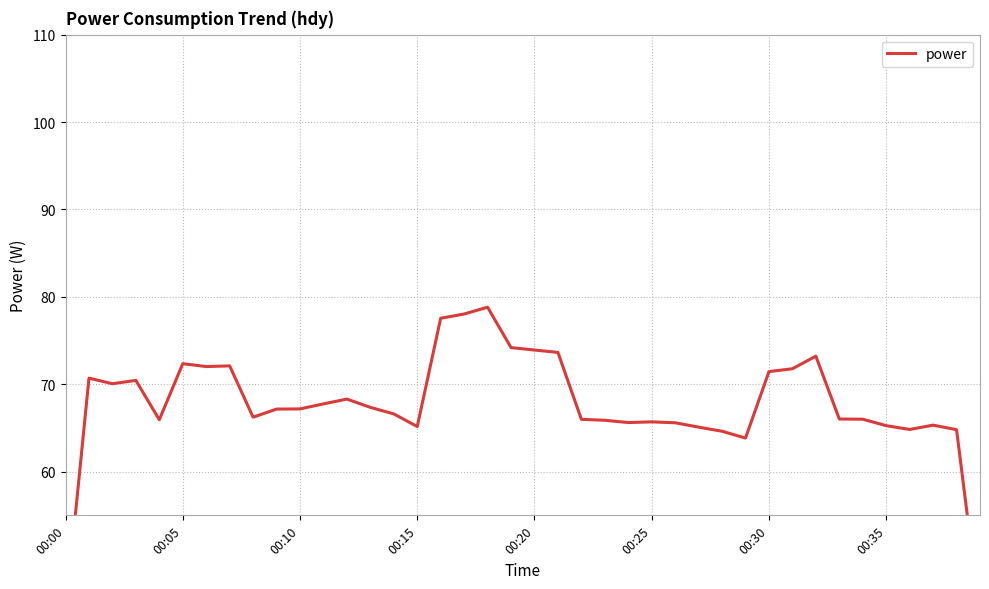

How many series are shown in this chart?

1